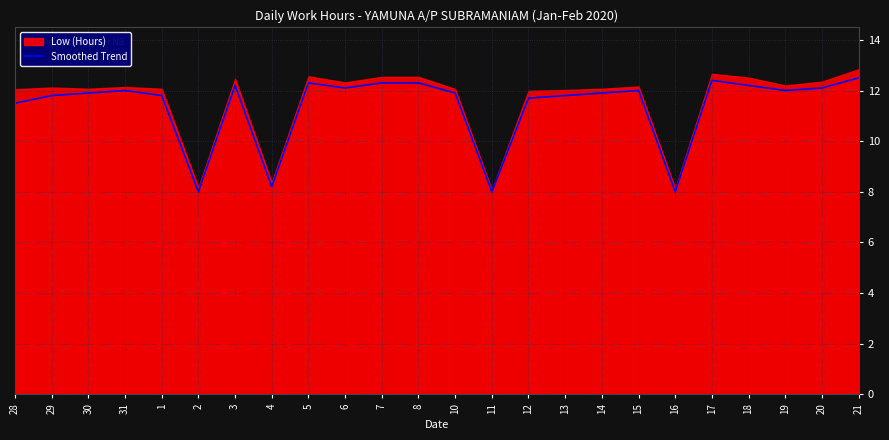

What is the sum of all values?

272.9